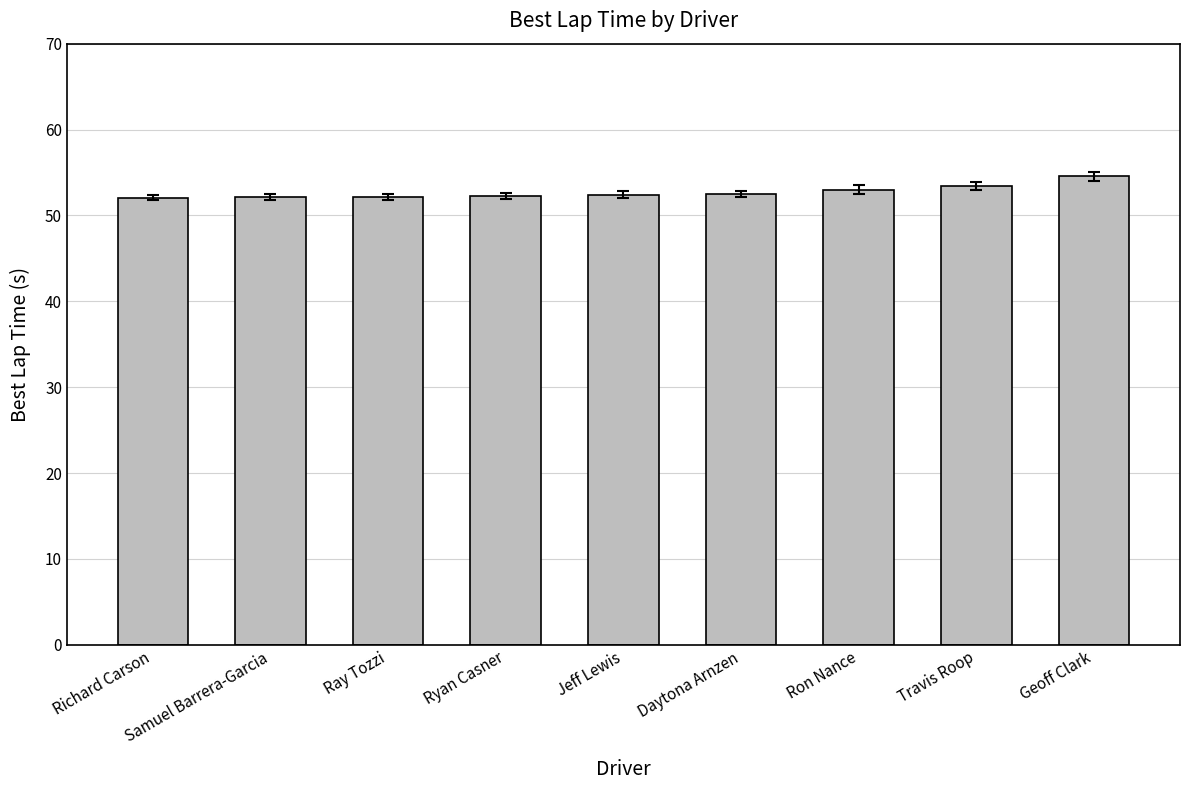

What is the change in value from Ryan Casner to Geoff Clark?

+2.3